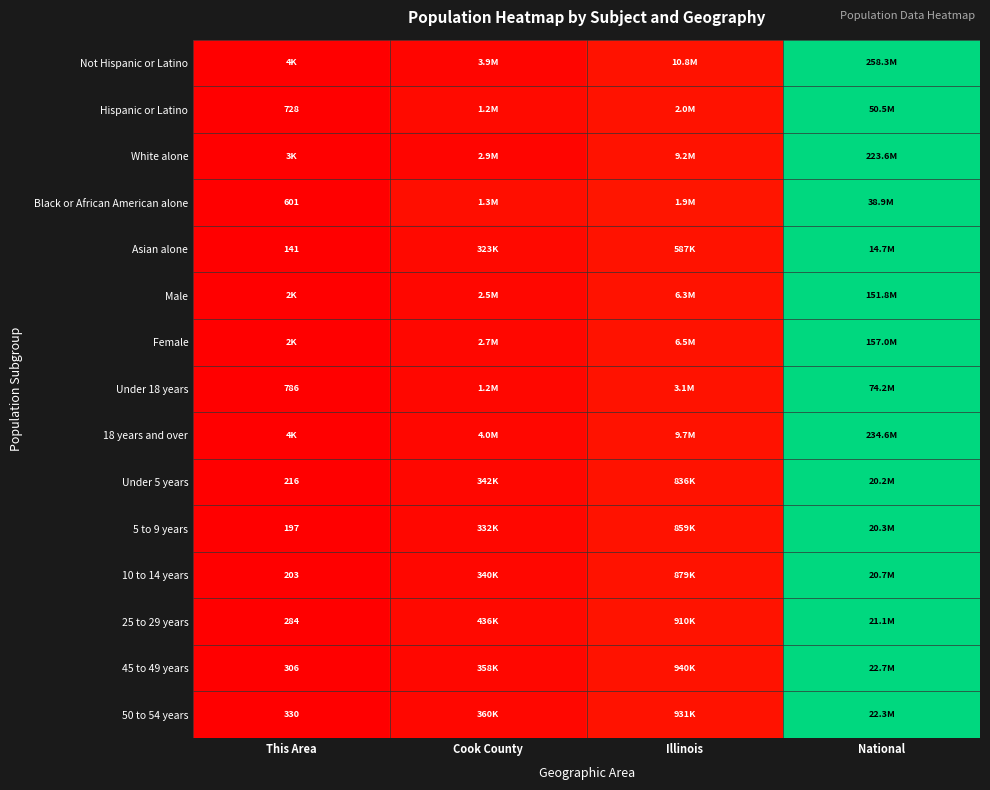

Which series has the largest range (max minus min)?

Not Hispanic or Latino